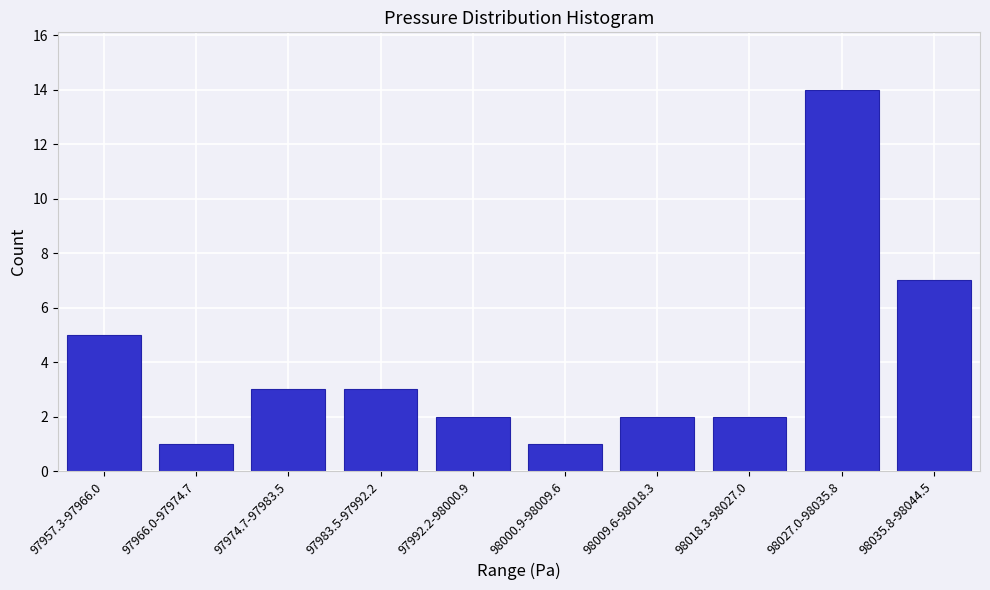

Reading left to right, transcribe all the data shown in this chart.

97957.3-97966.0=5	97966.0-97974.7=1	97974.7-97983.5=3	97983.5-97992.2=3	97992.2-98000.9=2	98000.9-98009.6=1	98009.6-98018.3=2	98018.3-98027.0=2	98027.0-98035.8=14	98035.8-98044.5=7